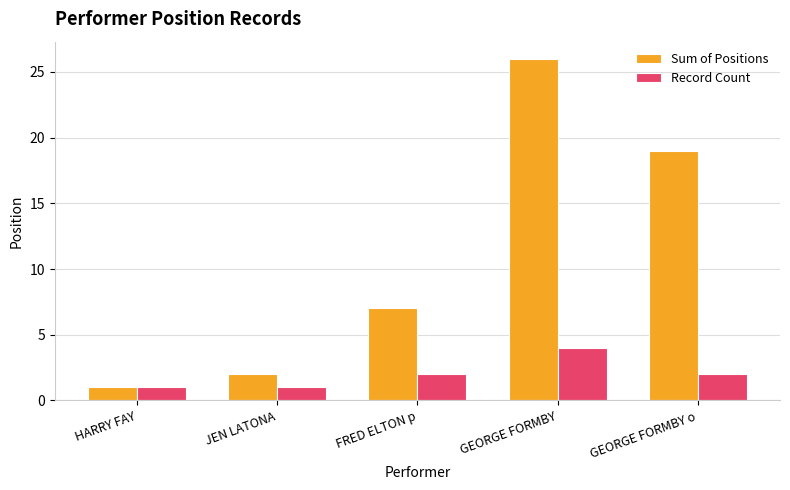

At which category is the sum across all series the highest?

GEORGE FORMBY